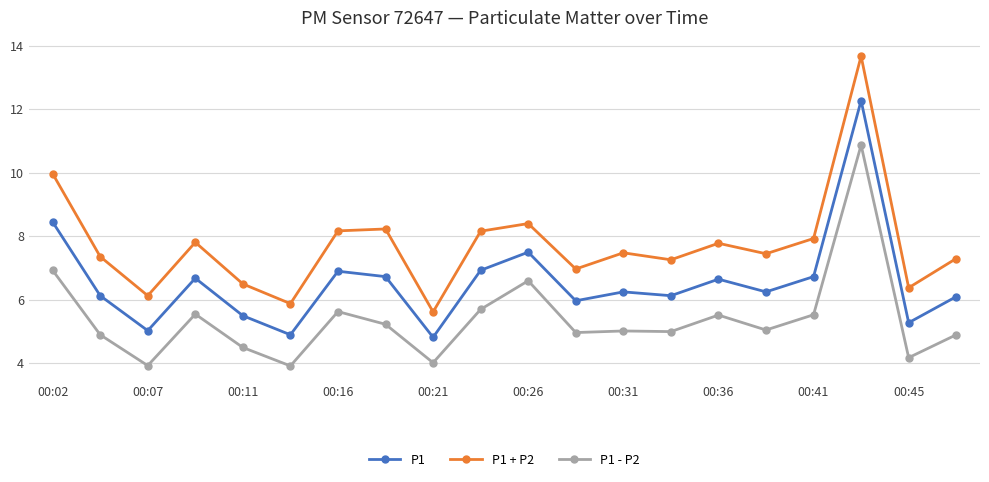

True or false: P1 + P2 has more than 0 interior local peaks.

True